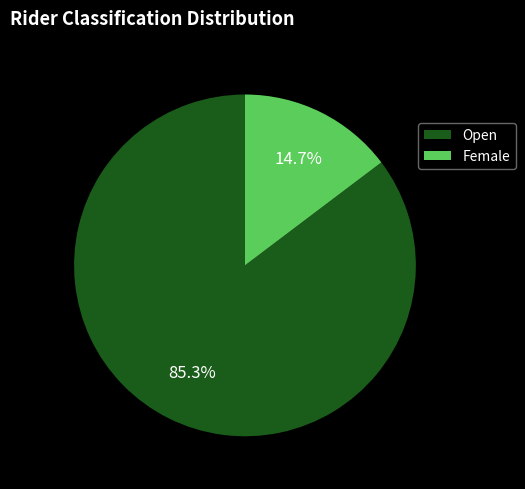

To the nearest percent, what is the average slice percentage?

50%